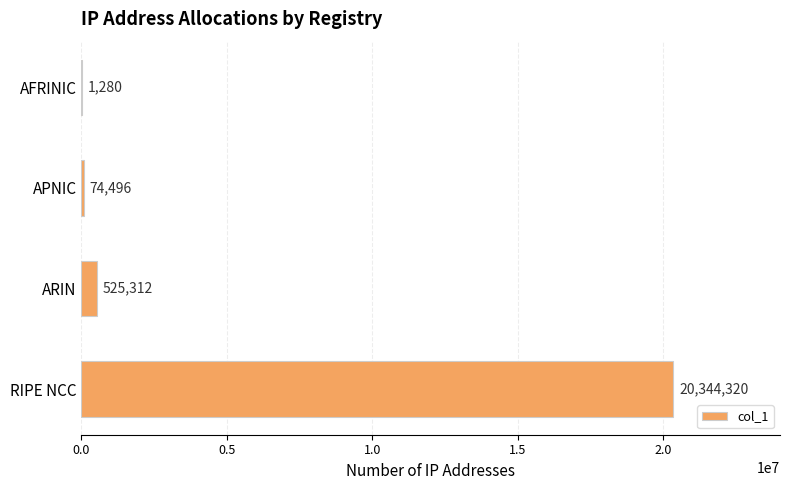

Reading bottom to top, extract all data points from this chart.

RIPE NCC=20344320	ARIN=525312	APNIC=74496	AFRINIC=1280